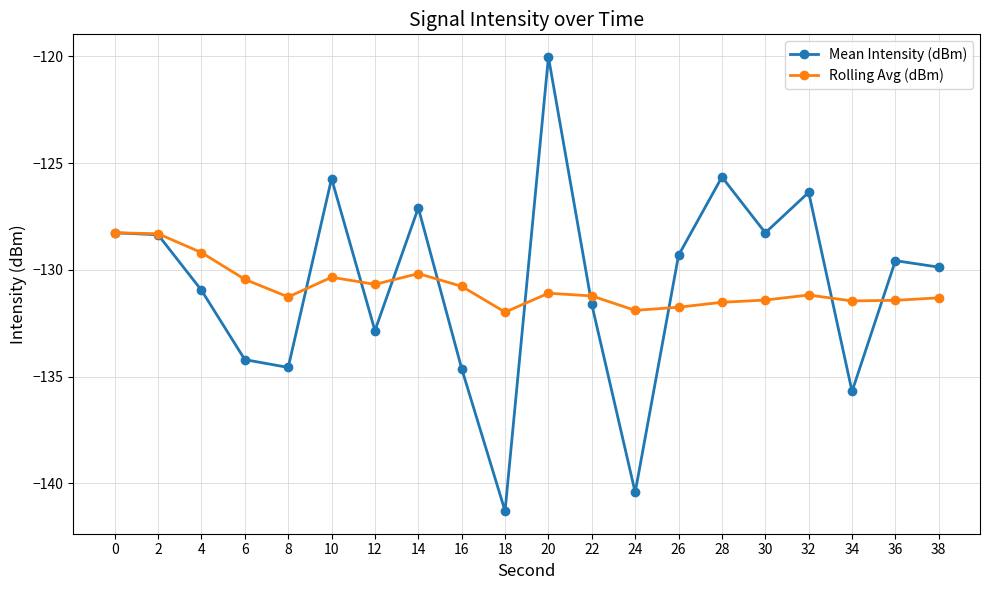

The Mean Intensity (dBm) series shows -127.1 at 14. True or false?

True